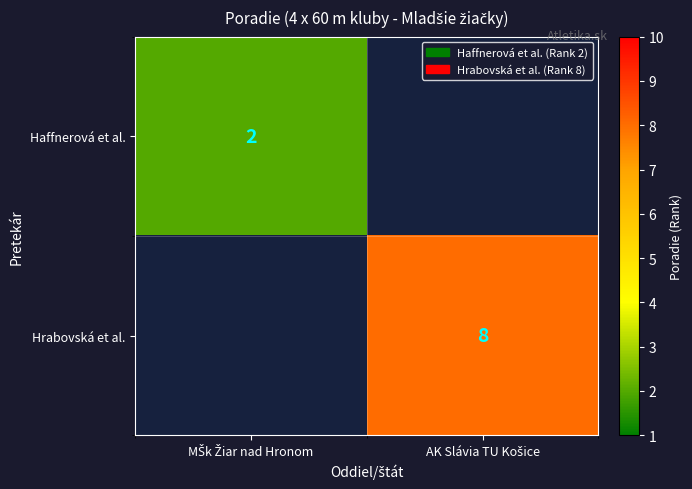

The value of Hrabovská et al. at AK Slávia TU Košice is 1.8. True or false?

False